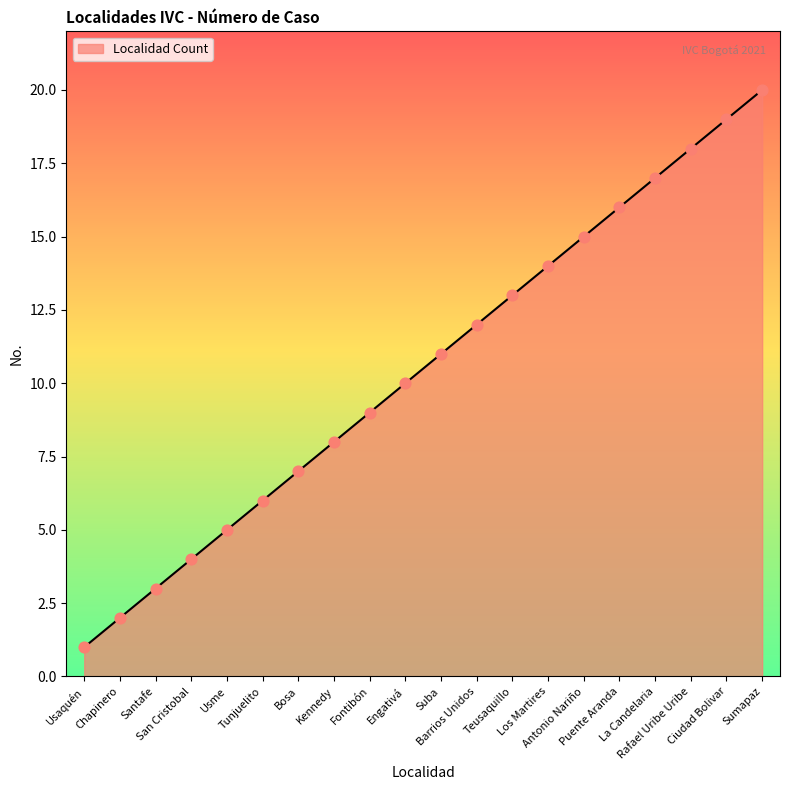

Which has a higher value, Ciudad Bolivar or San Cristobal?

Ciudad Bolivar